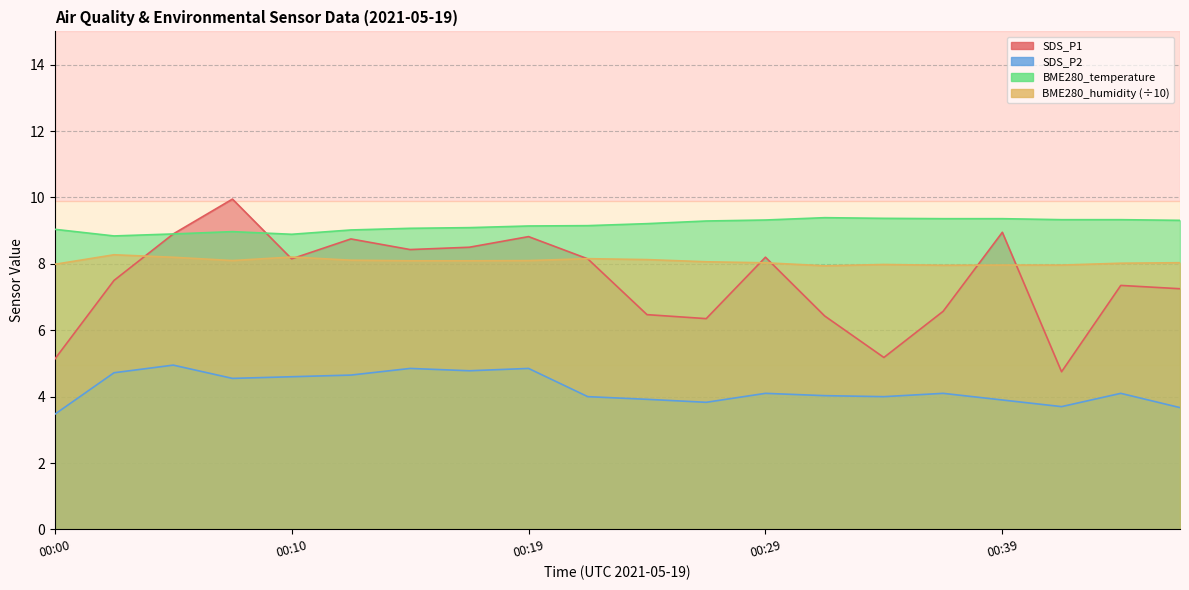

At 00:32, list the series in order from largest to smallest.

BME280_temperature, BME280_humidity, SDS_P1, SDS_P2